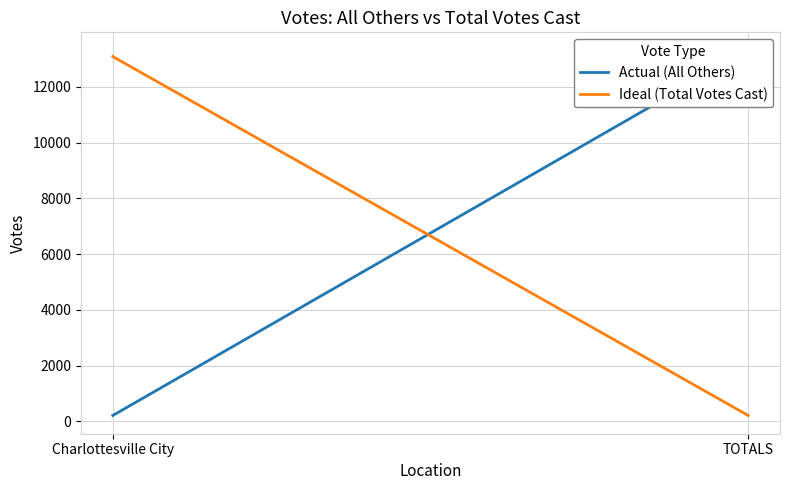

Is it true that Ideal (Total Votes Cast) equals 215 at TOTALS?

True